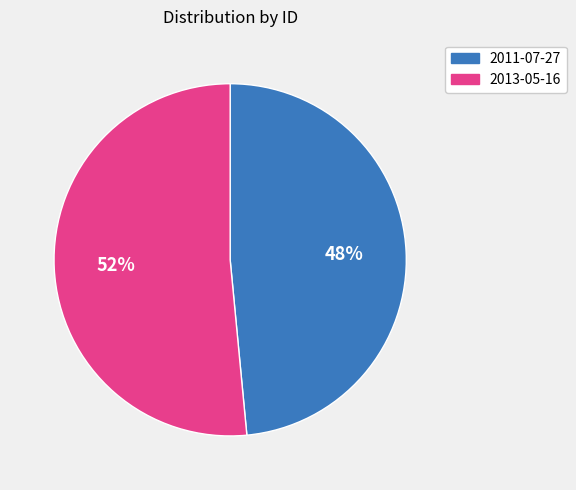

The 2013-05-16 slice represents 52% of the pie. True or false?

True